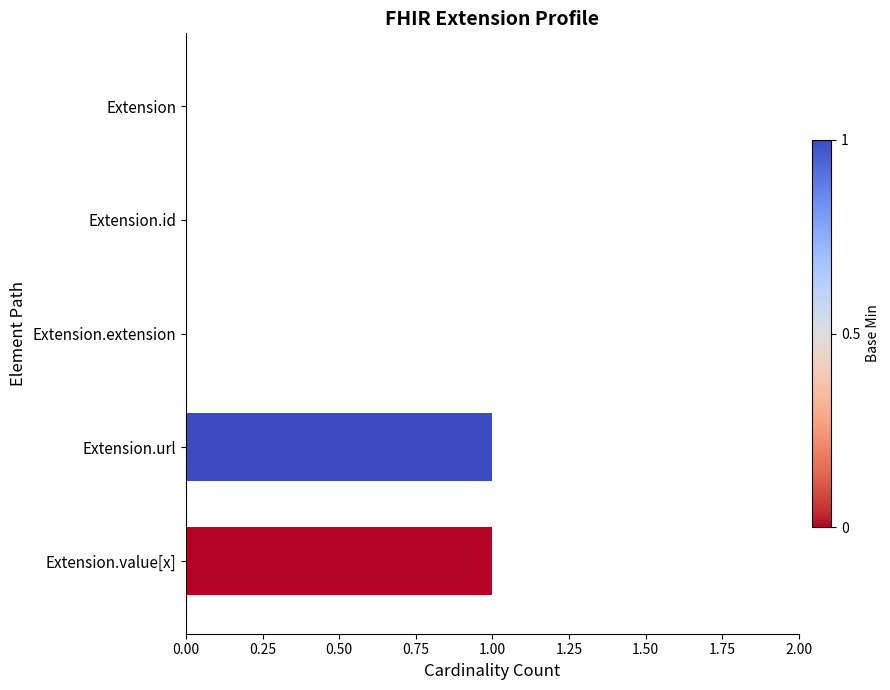

Reading top to bottom, list all the values displayed in this chart.

Extension=0	Extension.id=0	Extension.extension=0	Extension.url=1	Extension.value[x]=1